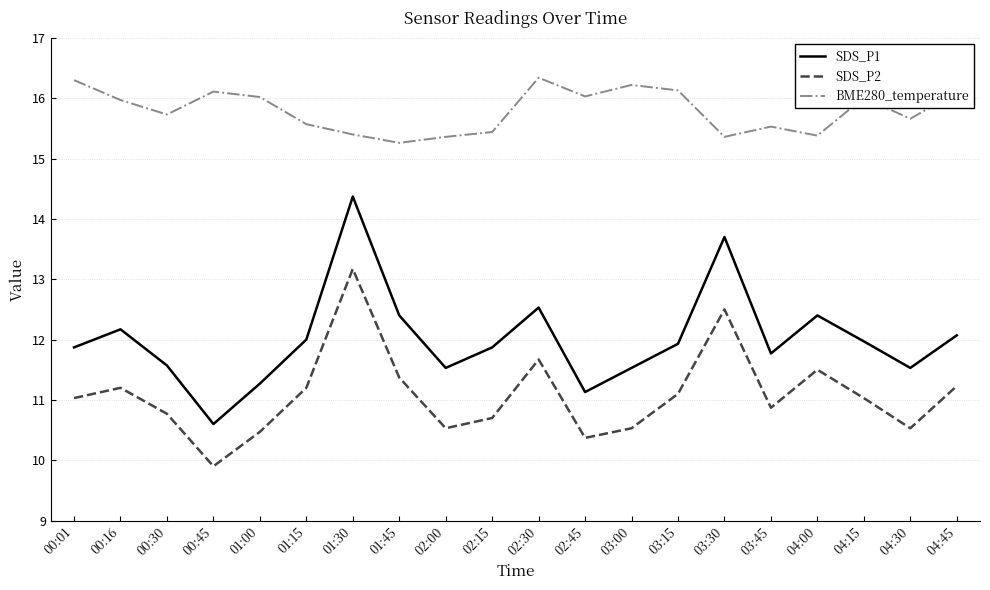

What is the average value of the SDS_P2 series?

11.1